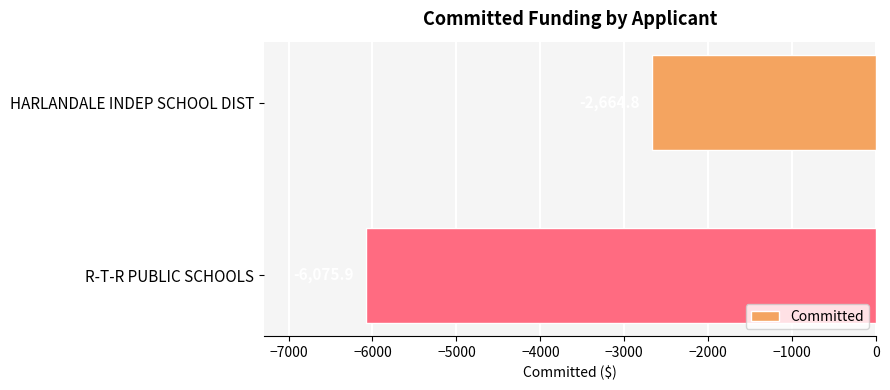

Which has a higher value, HARLANDALE INDEP SCHOOL DIST or R-T-R PUBLIC SCHOOLS?

HARLANDALE INDEP SCHOOL DIST